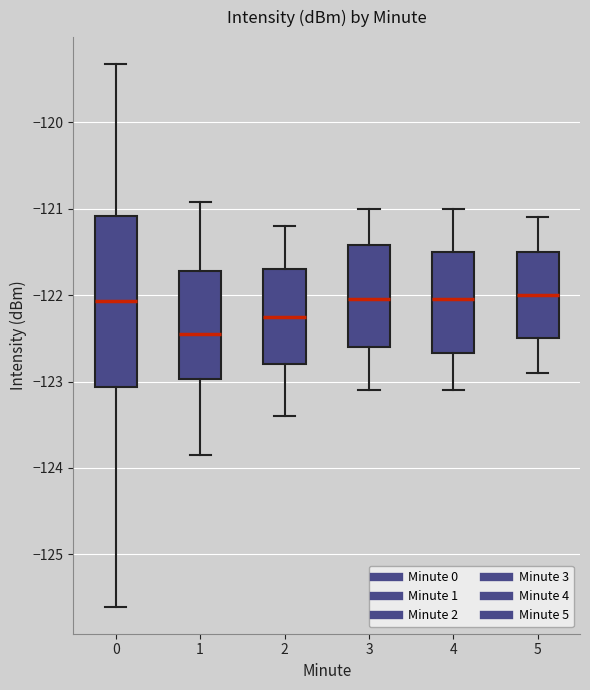

Which box is the tallest, from its lower edge to its upper edge?

0